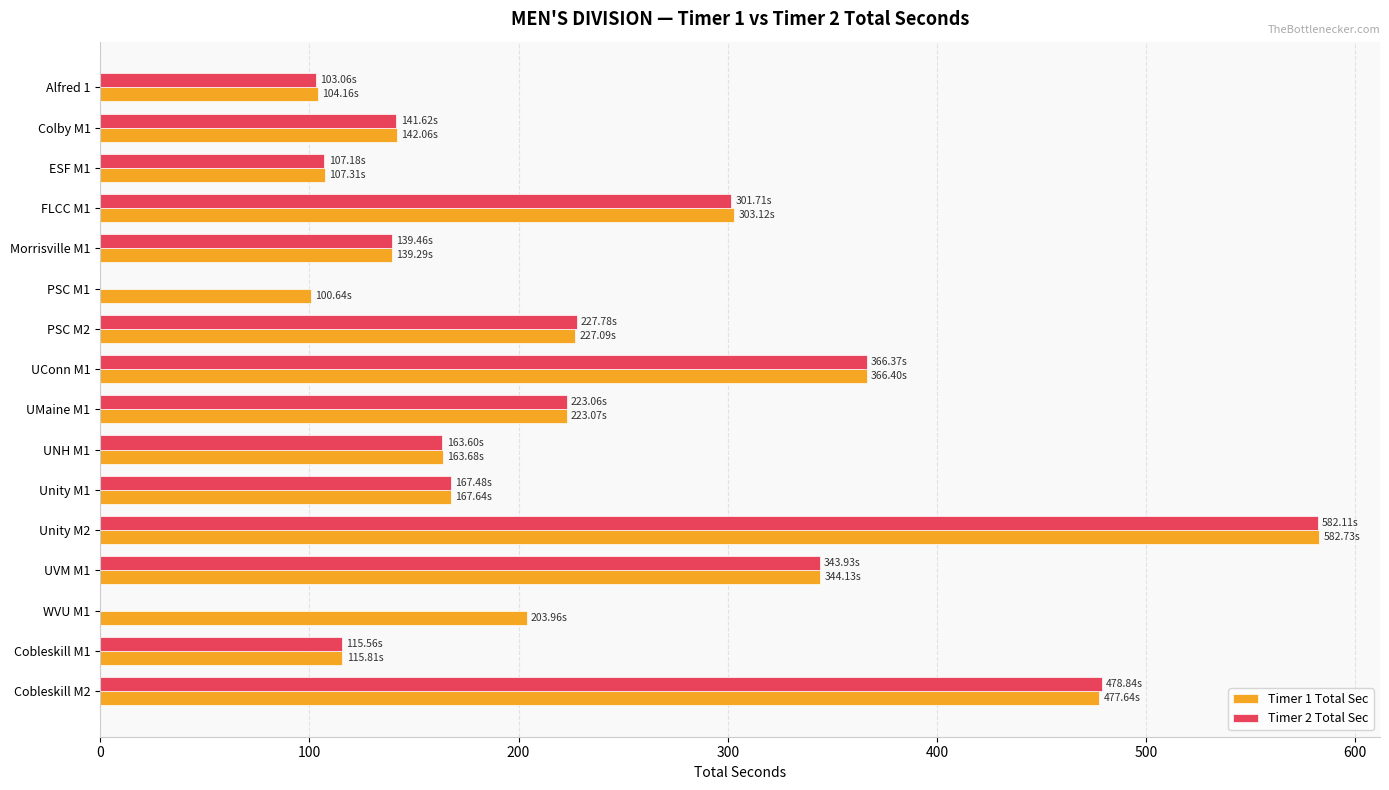

What is the total value across all series at UVM M1?

688.1